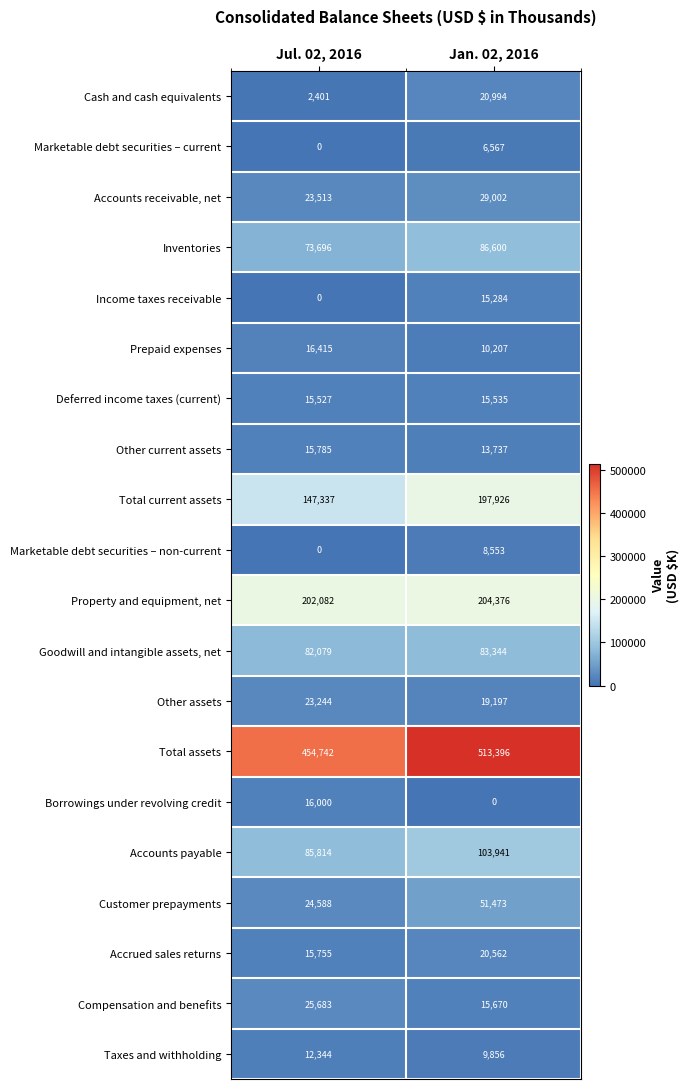

Is it true that Other current assets equals 15785 at Jul. 02, 2016?

True